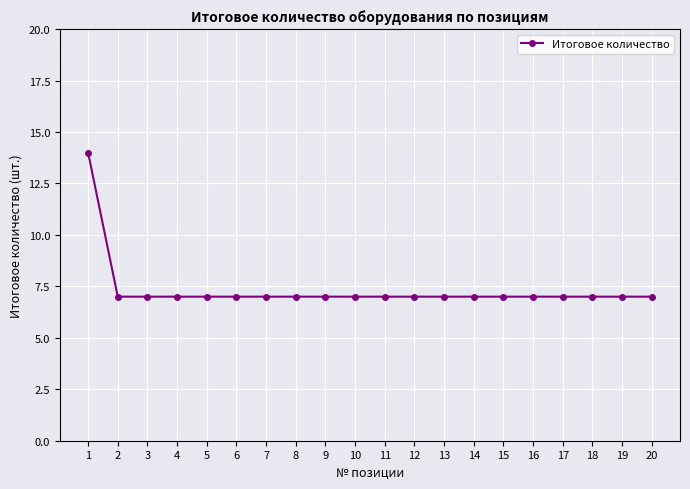

What is the value of the 1st point from the left?

14